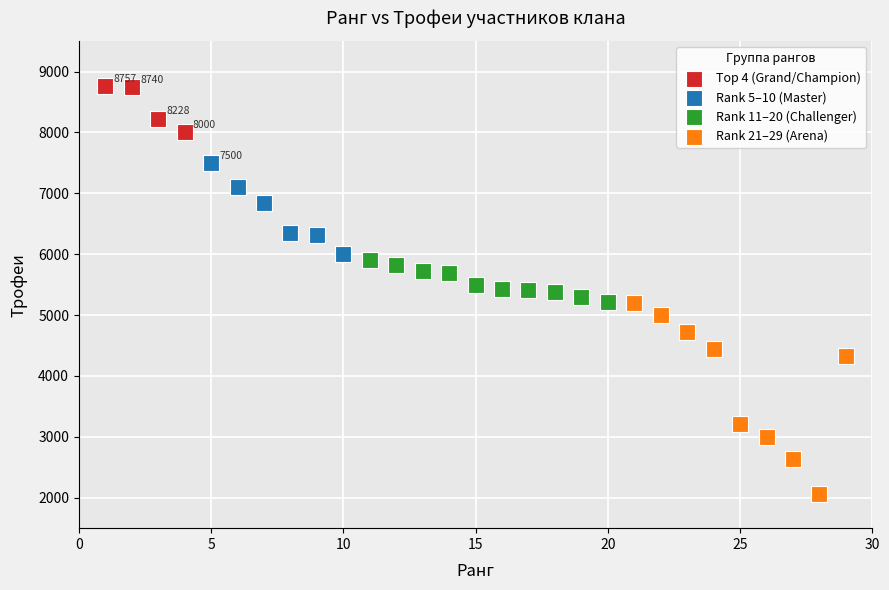

What are all the series names shown in the legend?

Top 4 (Grand/Champion), Rank 5–10 (Master), Rank 11–20 (Challenger), Rank 21–29 (Arena)